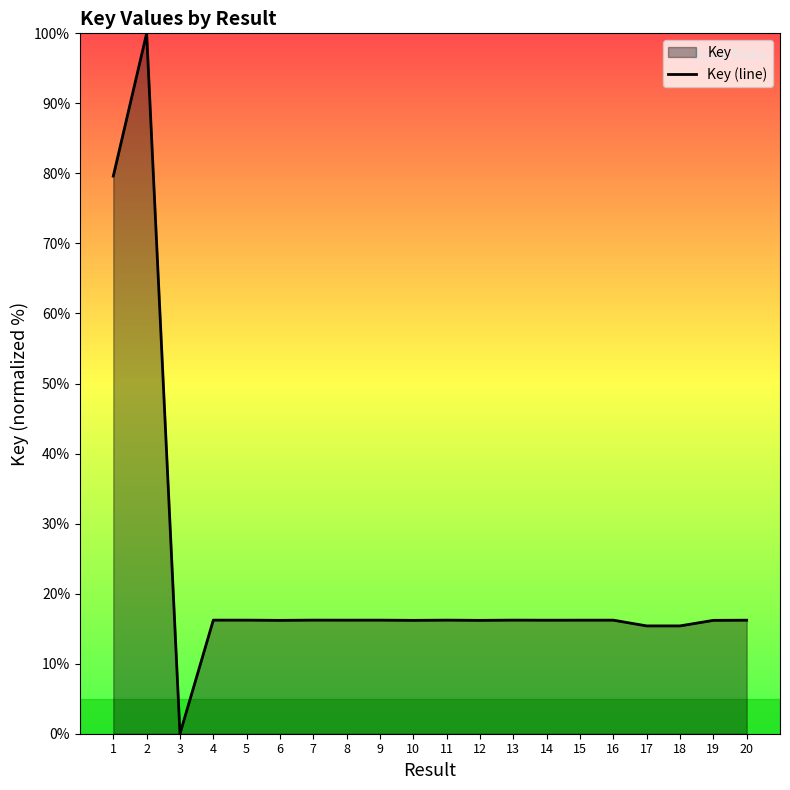

Does the chart display data point markers on the line(s)?

No